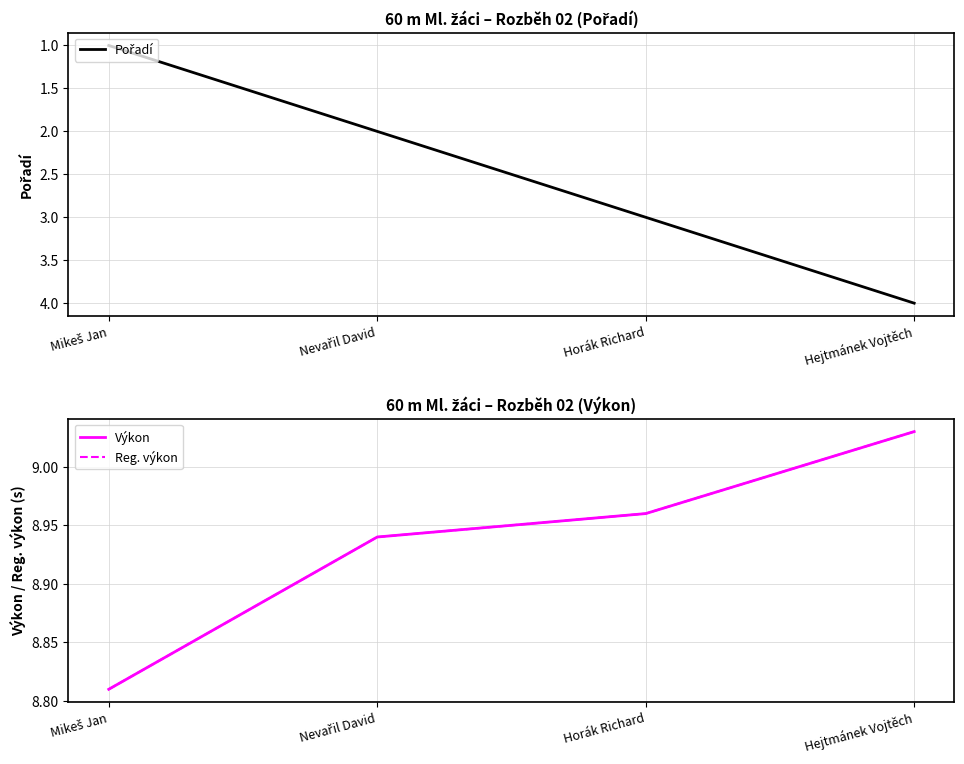

What is the difference between the second highest and minimum values in the Reg. výkon series?

0.2